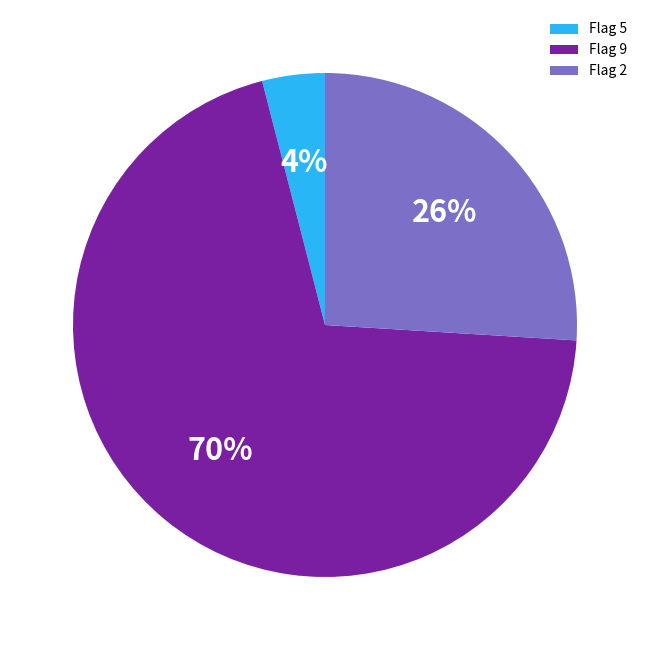

Which slice is the smallest?

Flag 5